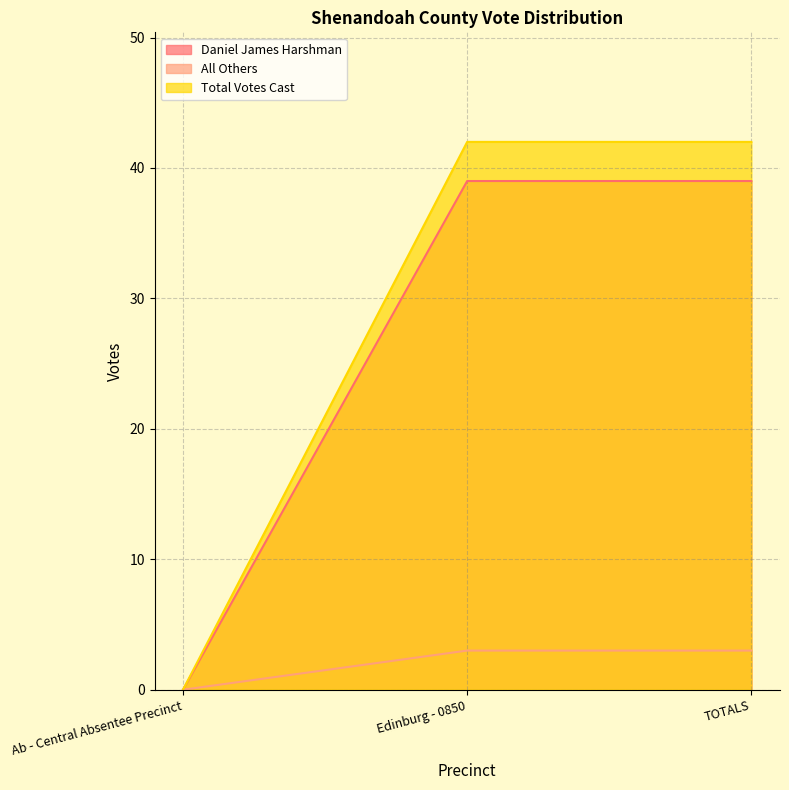

At how many categories does at least one series exceed 26?

2